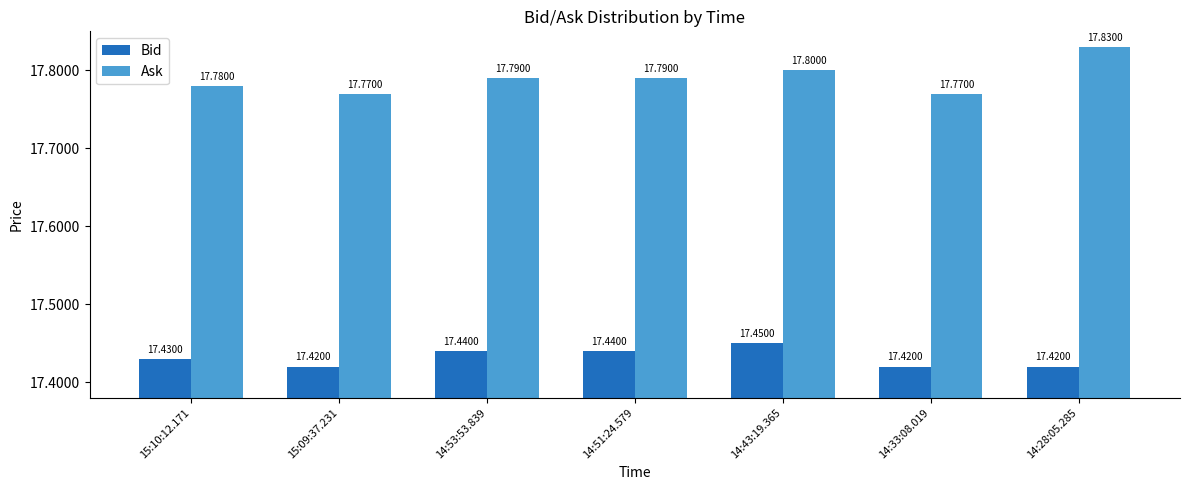

What is the minimum value for Bid?

17.4